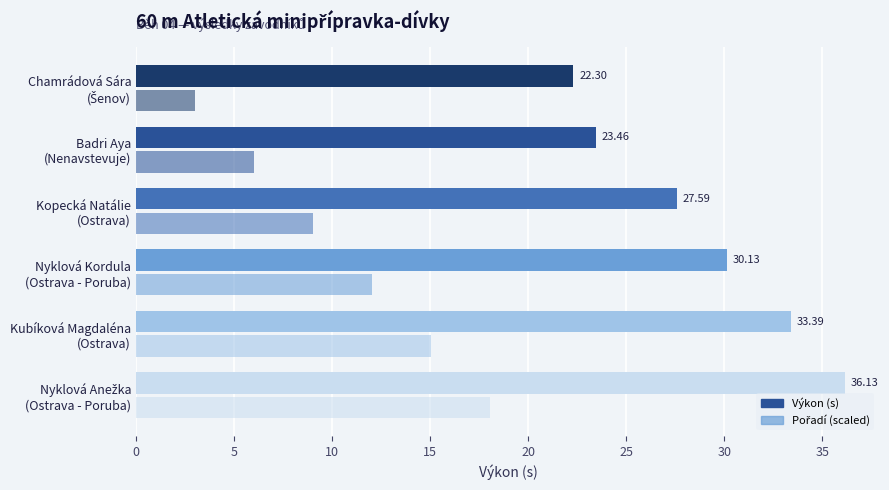

How many categories are shown in the chart?

6